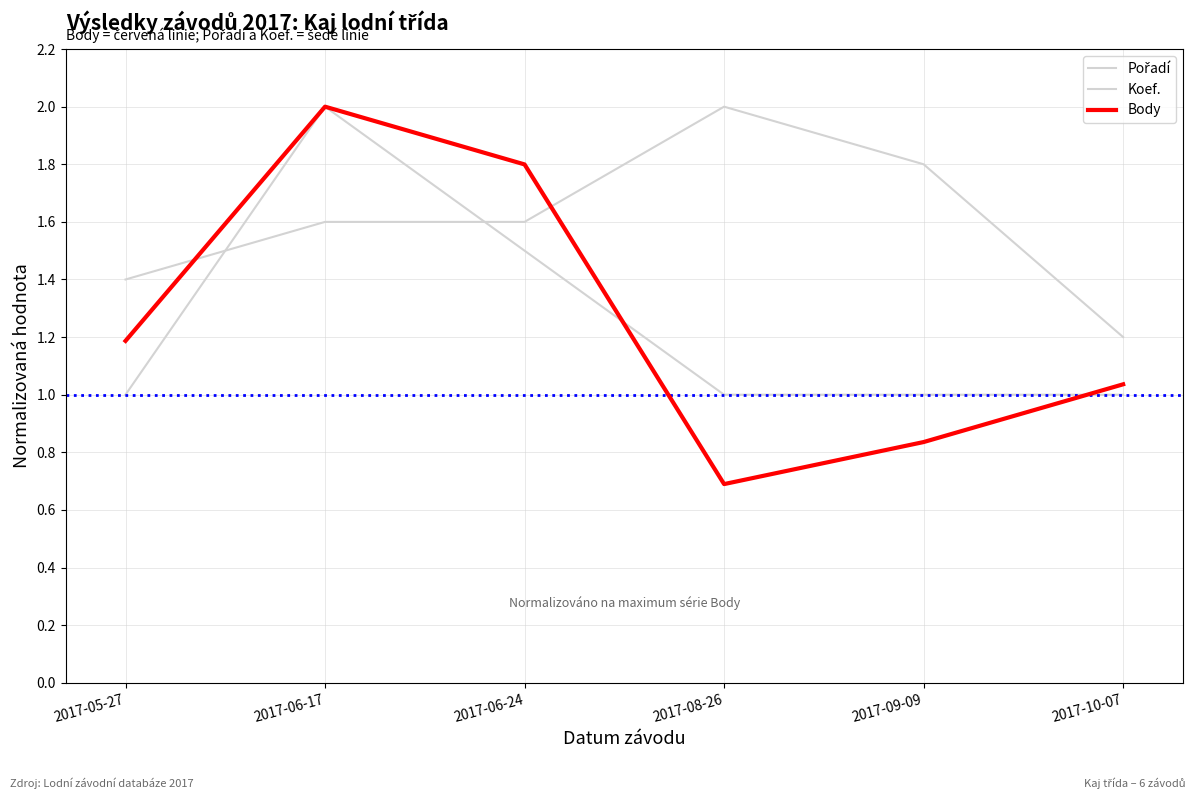

Reading left to right, what are all the values shown in this chart?

Pořadí: 2017-05-27=1.4	2017-06-17=1.6	2017-06-24=1.6	2017-08-26=2.0	2017-09-09=1.8	2017-10-07=1.2
Koef.: 2017-05-27=1.0	2017-06-17=2.0	2017-06-24=1.5	2017-08-26=1.0	2017-09-09=1.0	2017-10-07=1.0
Body: 2017-05-27=1.2	2017-06-17=2.0	2017-06-24=1.8	2017-08-26=0.7	2017-09-09=0.8	2017-10-07=1.0